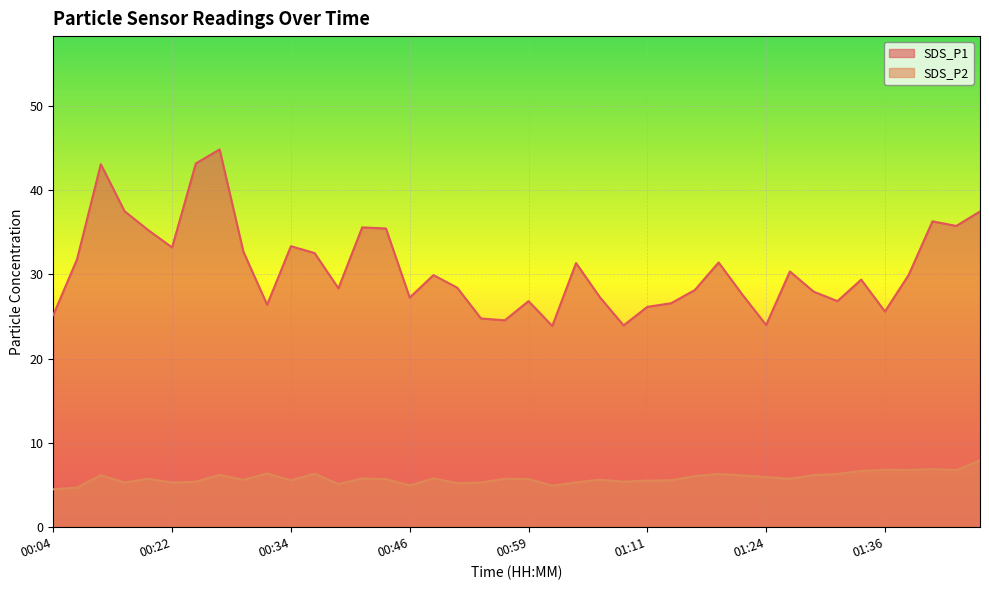

How many data points in SDS_P2 are less than 5?

4